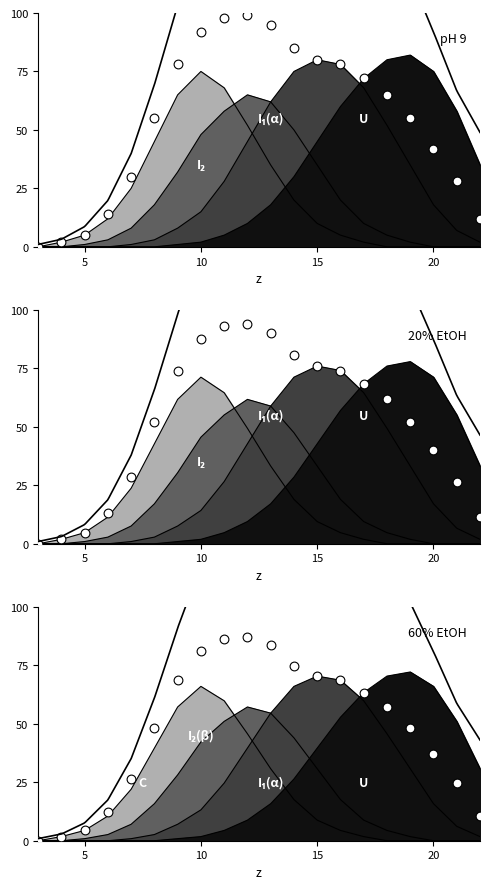

Which series has the largest total across all categories?

I1(a)